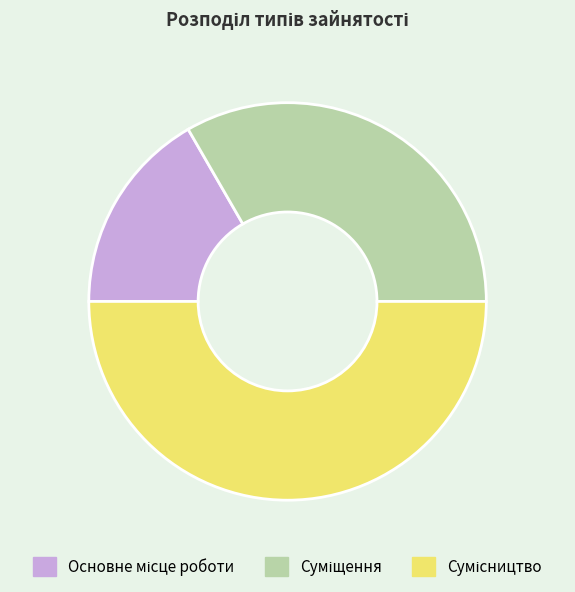

Count the number of slices in the pie.

3